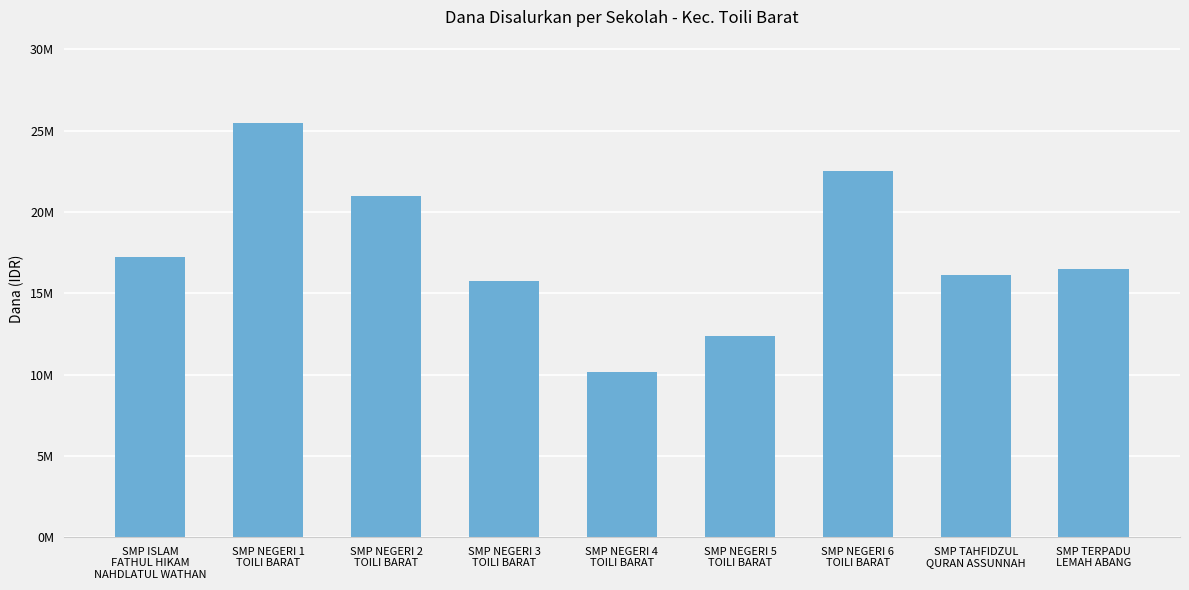

Approximately how many times larger is the value at SMP ISLAM
FATHUL HIKAM
NAHDLATUL WATHAN compared to SMP NEGERI 5
TOILI BARAT?

1.4